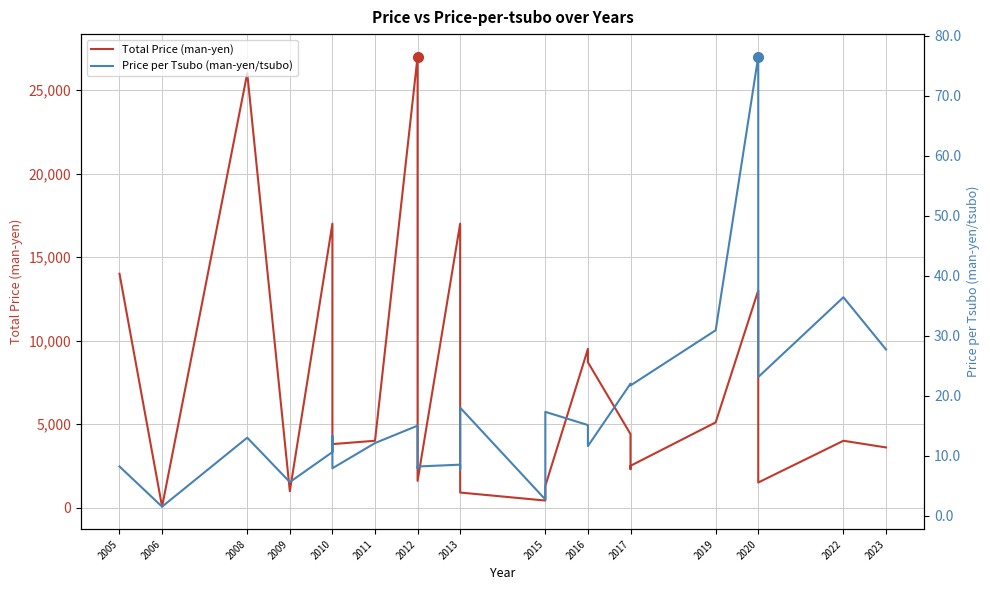

True or false: Price per Tsubo (man-yen/tsubo) has more than 2 interior local peaks.

True